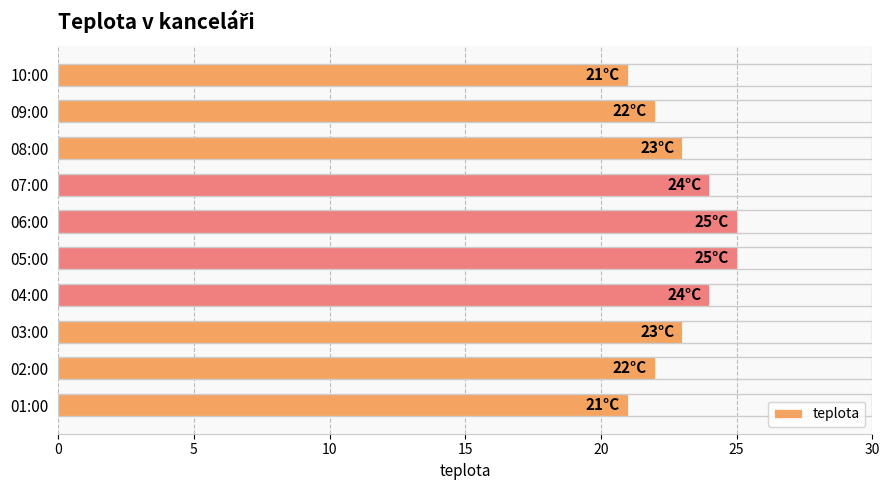

What is the maximum value shown in the chart?

25